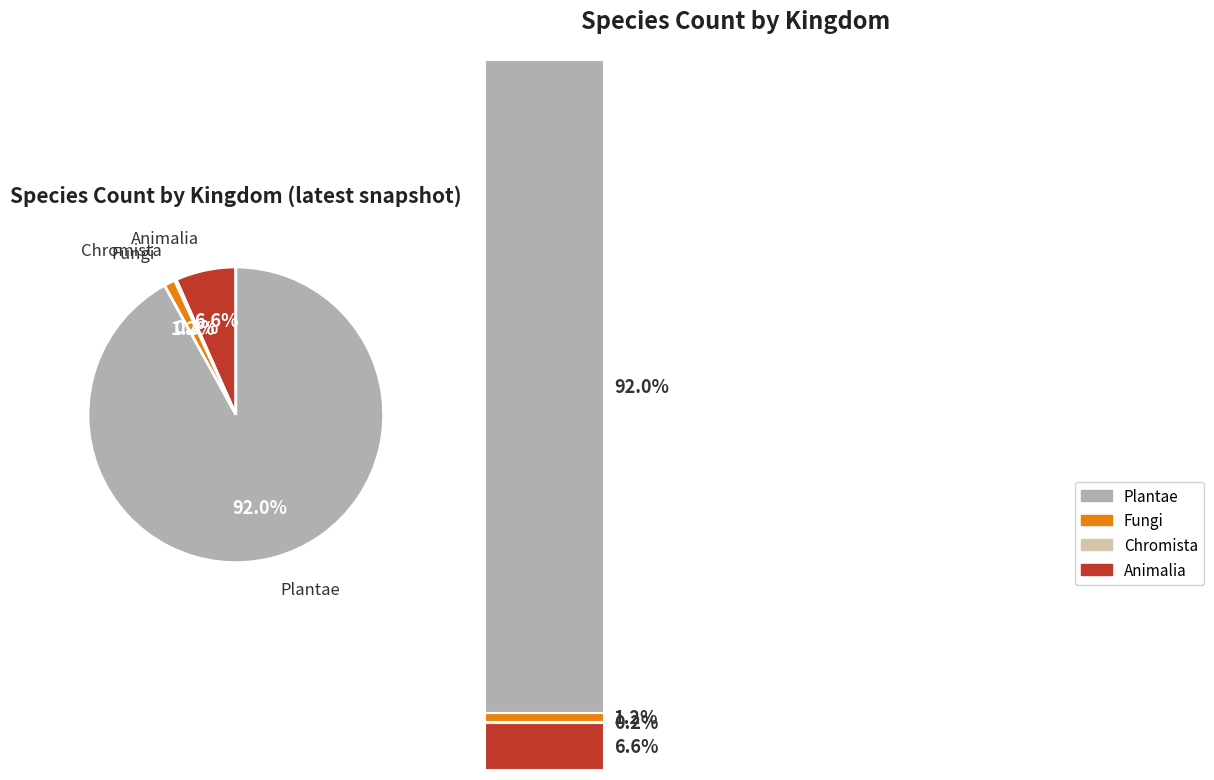

How many segments does this pie chart have?

4